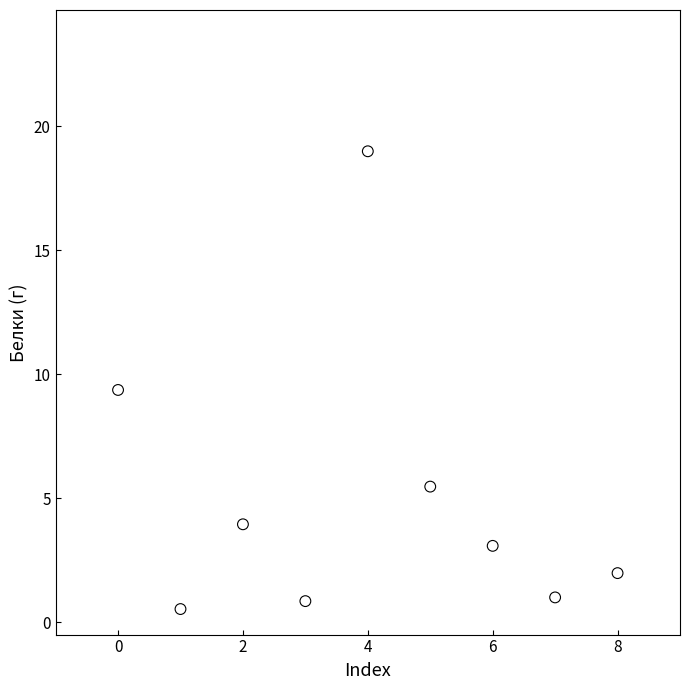

What is the average Y value?

5.0